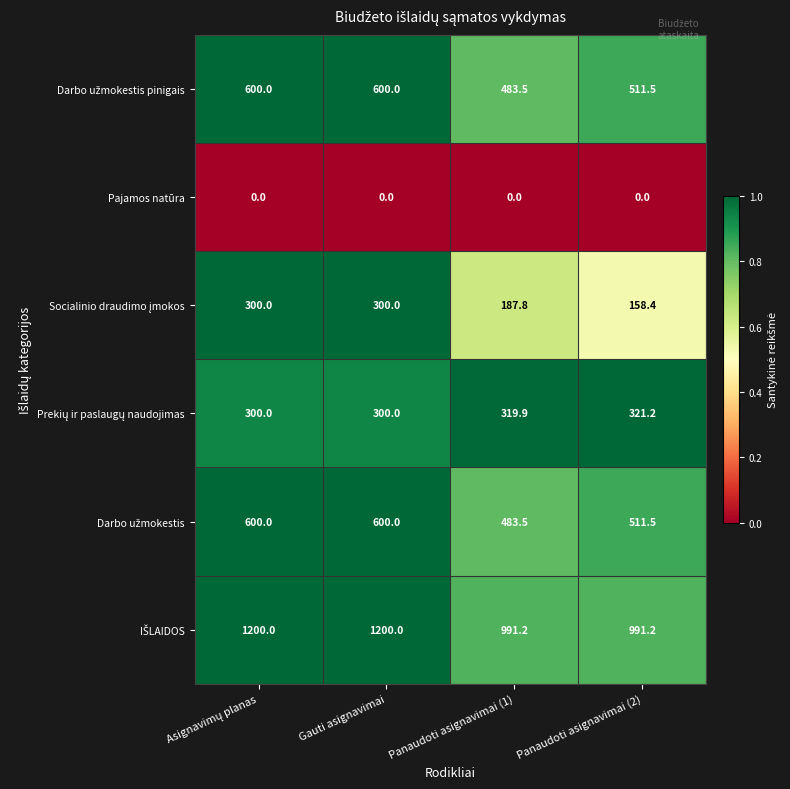

What is the total value across all series at Gauti asignavimai?

3000.0